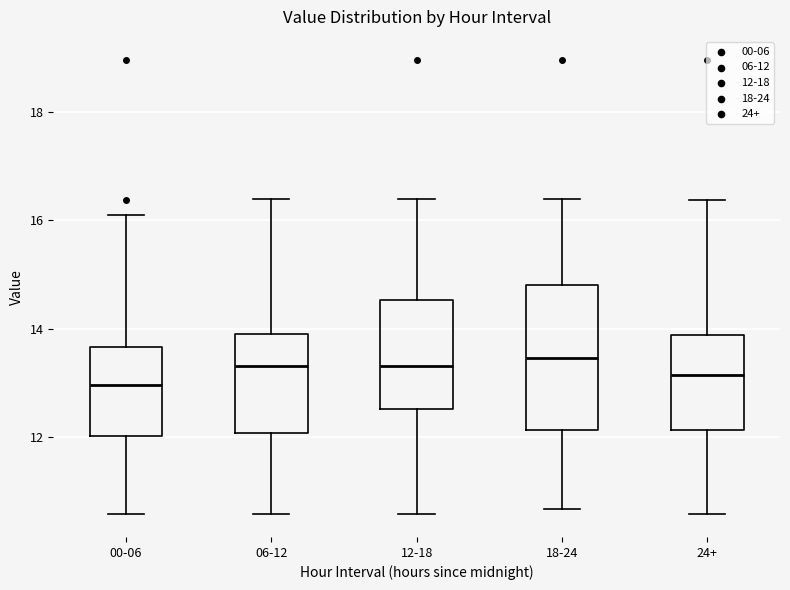

Reading left to right, read every box against the y-axis: the position of its median line, the range the box covers, and the ends of its whiskers. The values are not printed on the chart, so give them approximately, as read against the axis.

00-06: median 13.0, box 12.0 to 13.6, whiskers 10.6 to 16.2
06-12: median 13.4, box 12.0 to 14.0, whiskers 10.6 to 16.4
12-18: median 13.4, box 12.6 to 14.6, whiskers 10.6 to 16.4
18-24: median 13.4, box 12.2 to 14.8, whiskers 10.6 to 16.4
24+: median 13.2, box 12.2 to 13.8, whiskers 10.6 to 16.4